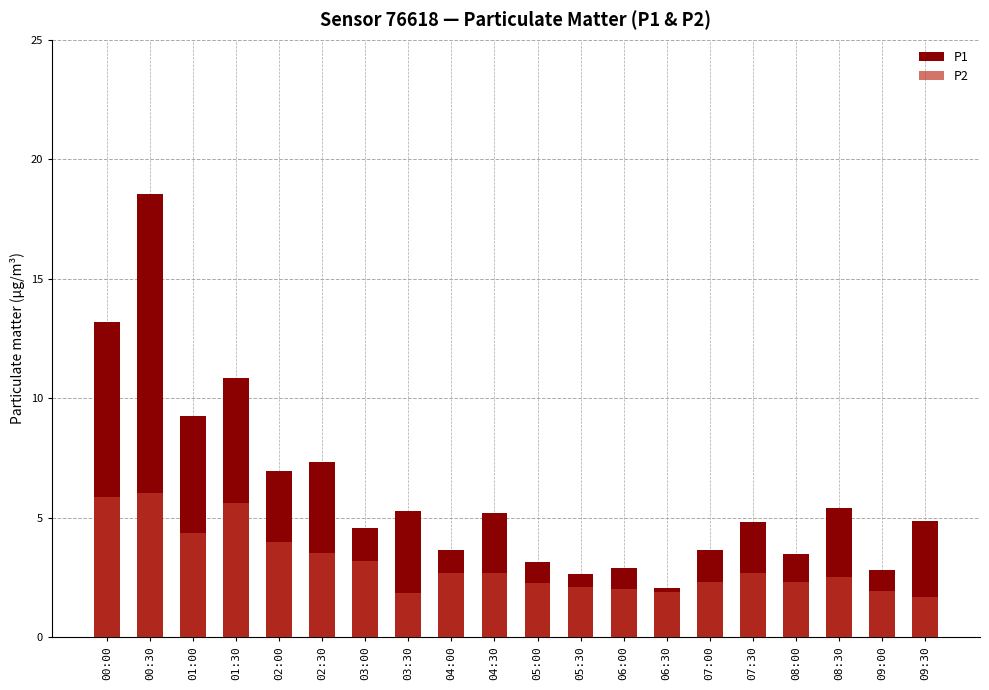

At how many categories does at least one series exceed 11?

2